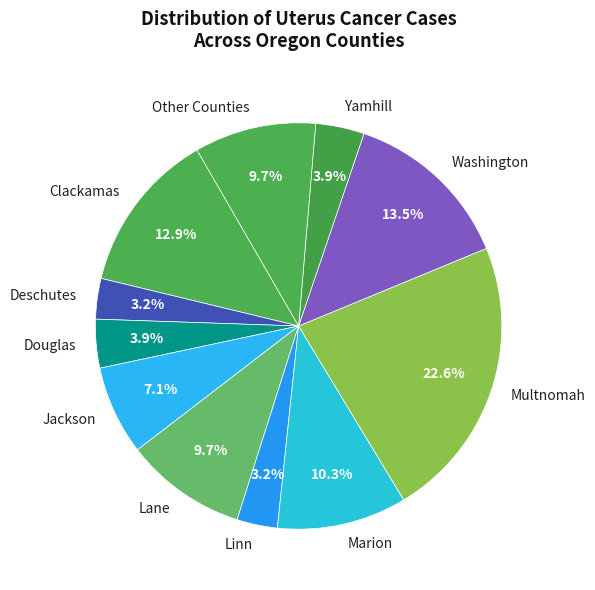

Is there any slice that represents more than half of the pie?

No